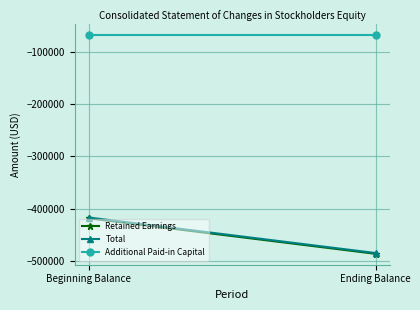

Reading left to right, list all the values displayed in this chart.

Retained Earnings: Beginning Balance=-418008	Ending Balance=-485670
Total: Beginning Balance=-416526	Ending Balance=-484188
Additional Paid-in Capital: Beginning Balance=-69215	Ending Balance=-69215